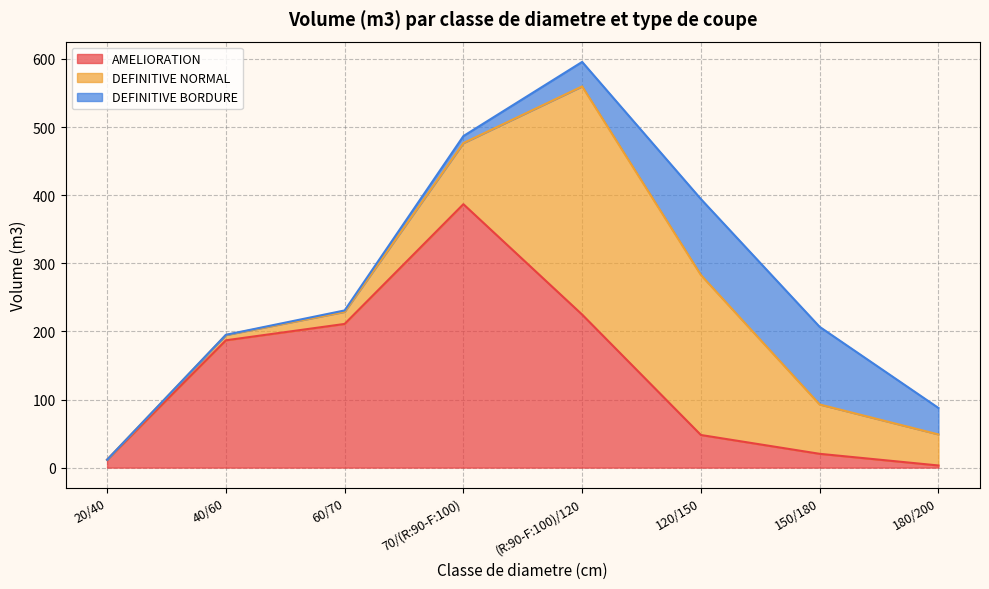

Where do AMELIORATION and DEFINITIVE NORMAL first cross each other?

70/(R:90-F:100) and (R:90-F:100)/120